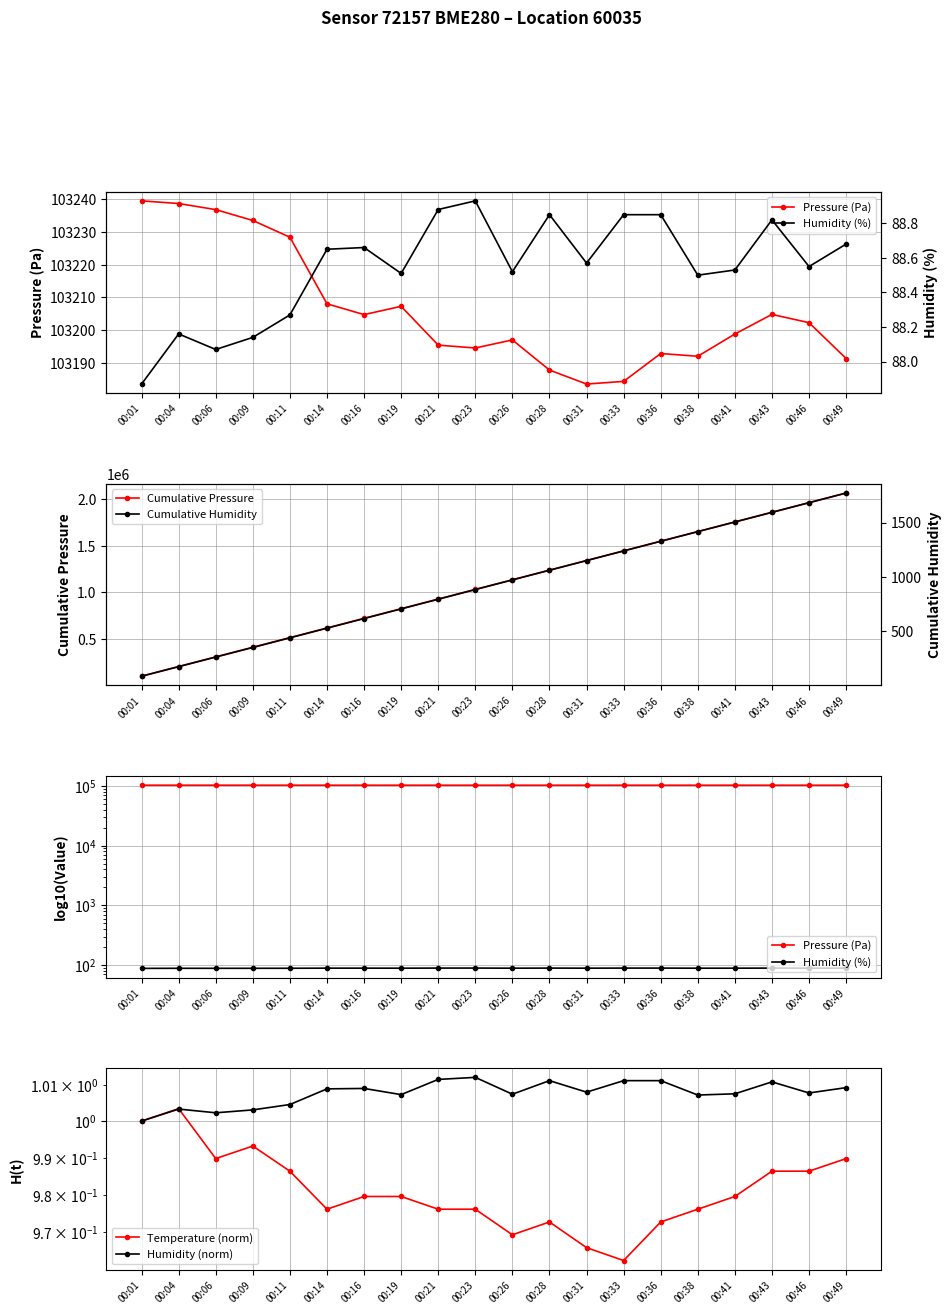

How many data points in Humidity (%) are above 88?

19